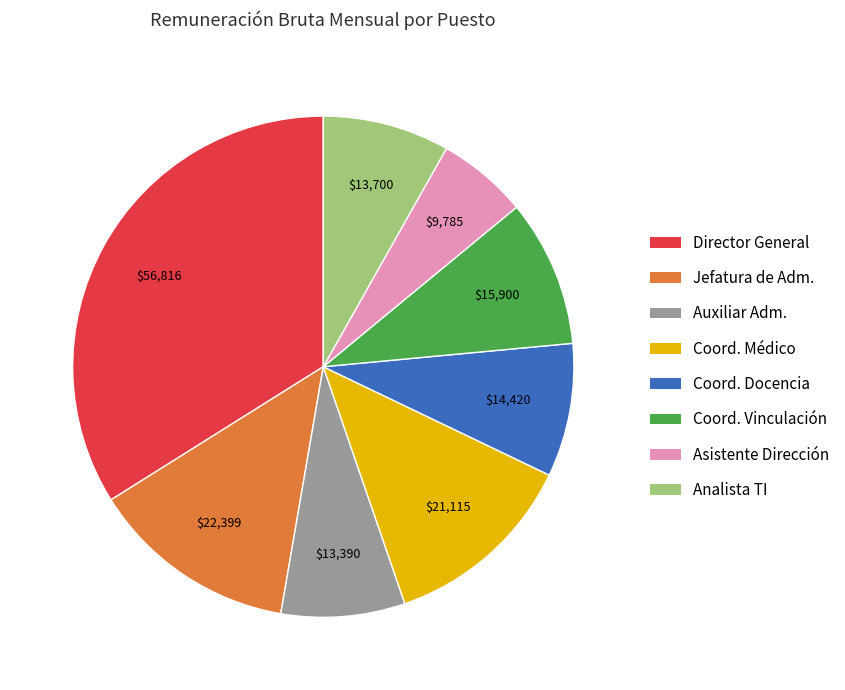

Is there a majority slice in this chart?

No